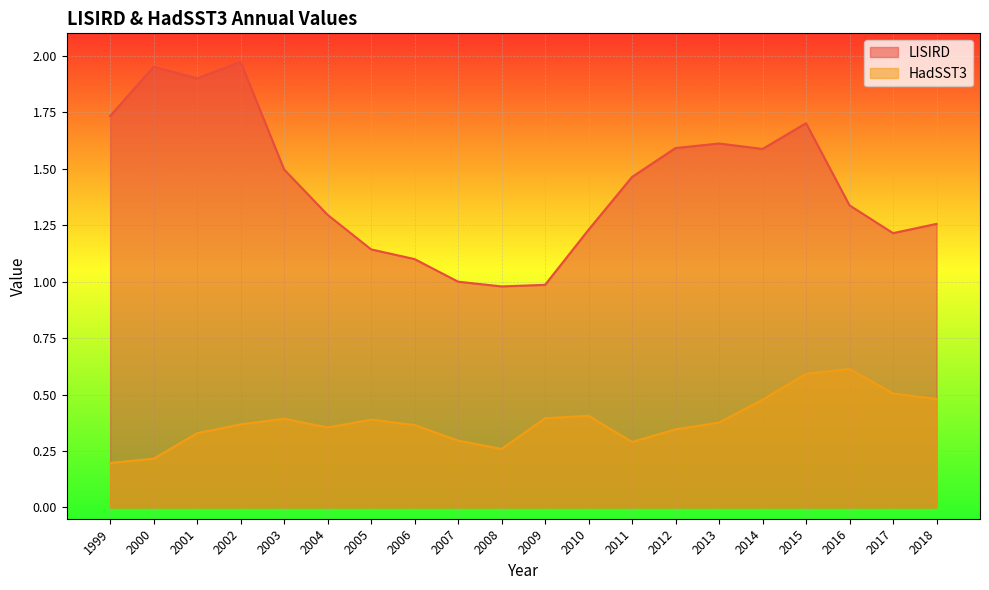

Which series has the widest spread of values?

LISIRD